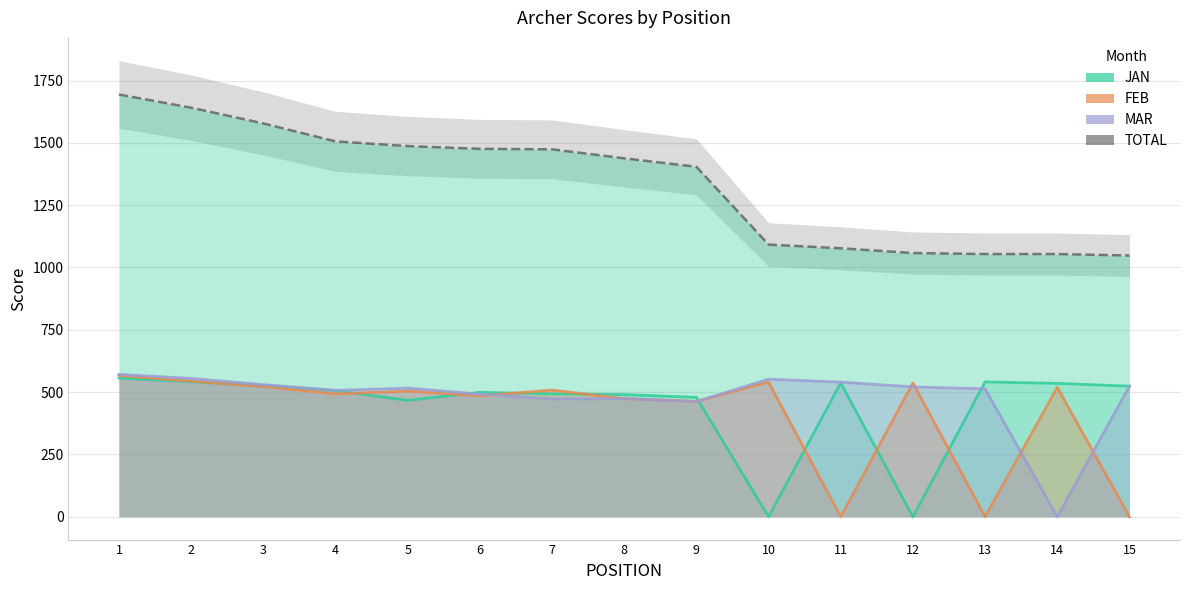

Reading left to right, extract all data points from this chart.

JAN: 1=556	2=542	3=526	4=506	5=467	6=499	7=493	8=490	9=479	10=0	11=537	12=0	13=541	14=535	15=524
FEB: 1=567	2=544	3=522	4=493	5=504	6=485	7=508	8=474	9=463	10=540	11=0	12=537	13=0	14=519	15=0
MAR: 1=571	2=555	3=530	4=507	5=516	6=492	7=473	8=474	9=462	10=552	11=540	12=521	13=513	14=0	15=524
TOTAL: 1=1694	2=1641	3=1578	4=1506	5=1487	6=1476	7=1474	8=1438	9=1404	10=1092	11=1077	12=1058	13=1054	14=1054	15=1048